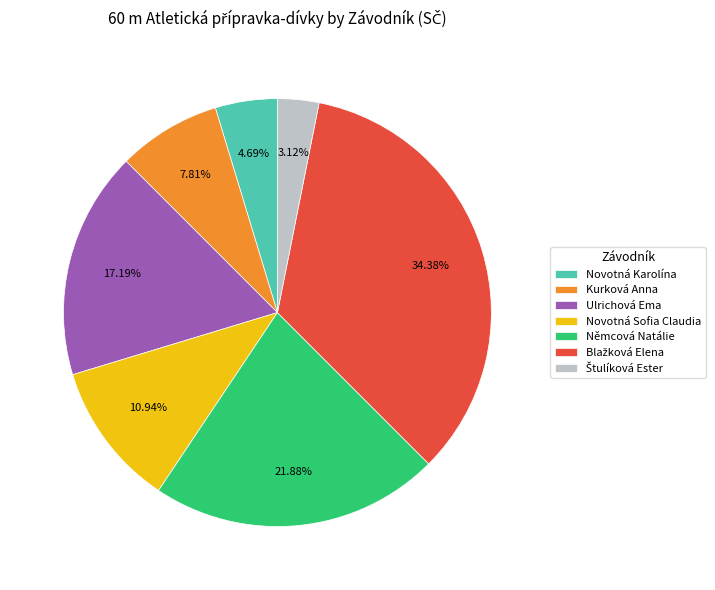

To the nearest percent, what percentage of the pie is Kurková Anna?

8%